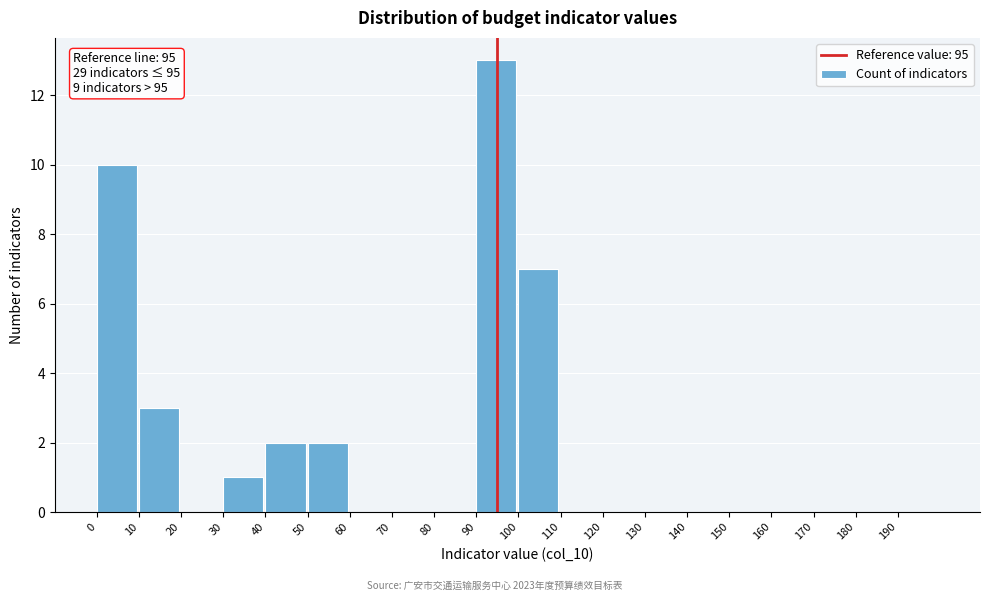

Which range on the x-axis has the tallest bar?

90 to 100